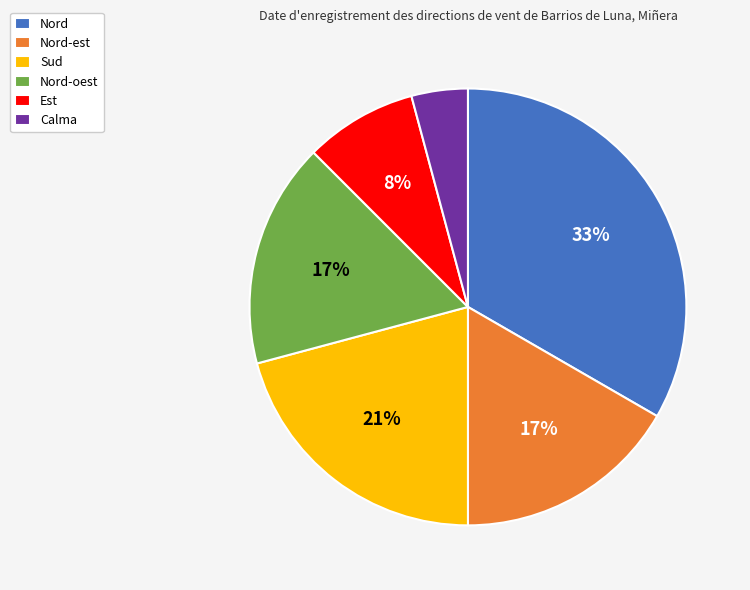

To the nearest percent, what is the difference between the Sud and Nord-est slice percentages?

4%